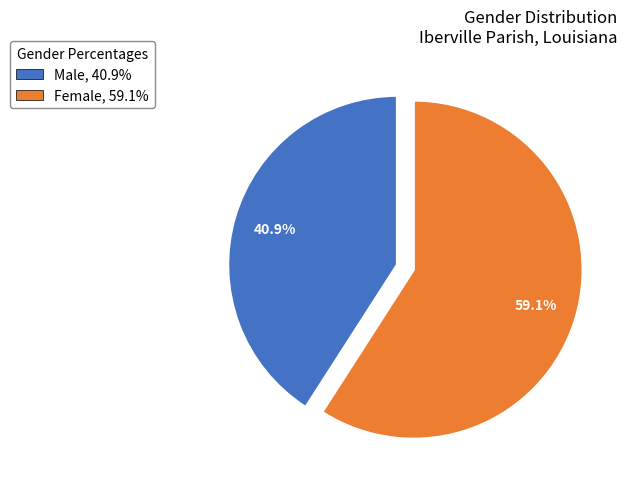

How many segments does this pie chart have?

2